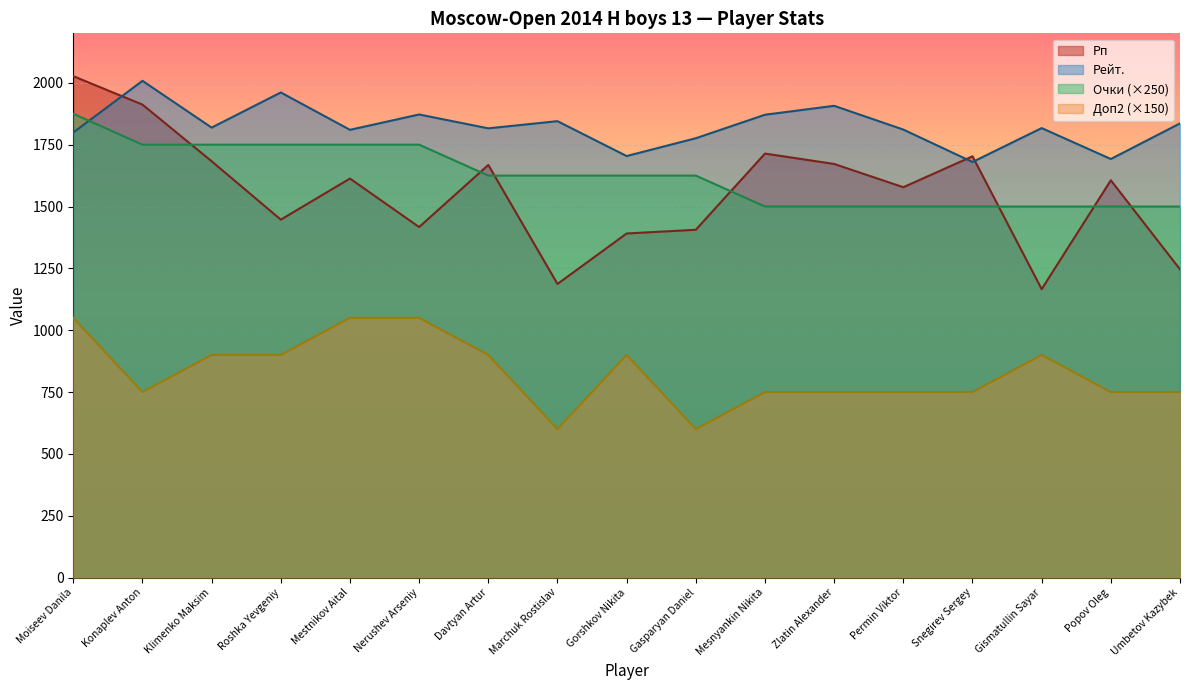

Is it true that Рейт. equals 797 at Roshka Yevgeniy?

False